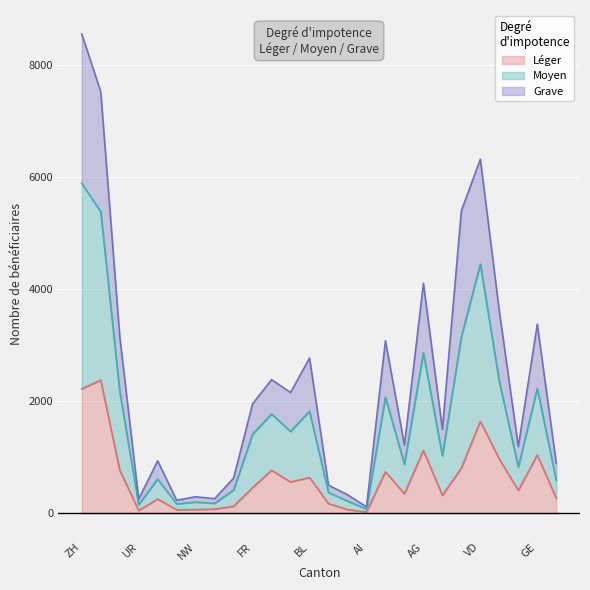

What is the greatest value displayed?

8551